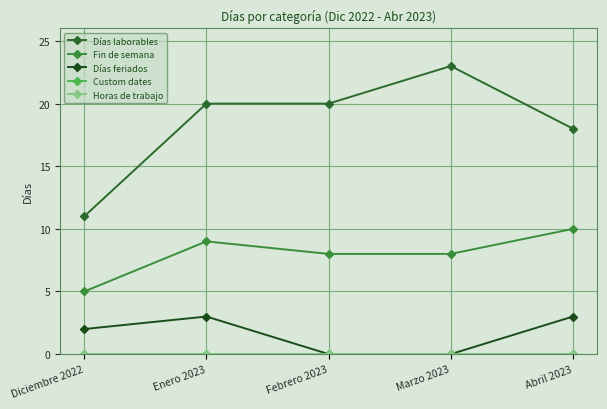

Is this an area chart (filled region under the line)?

No